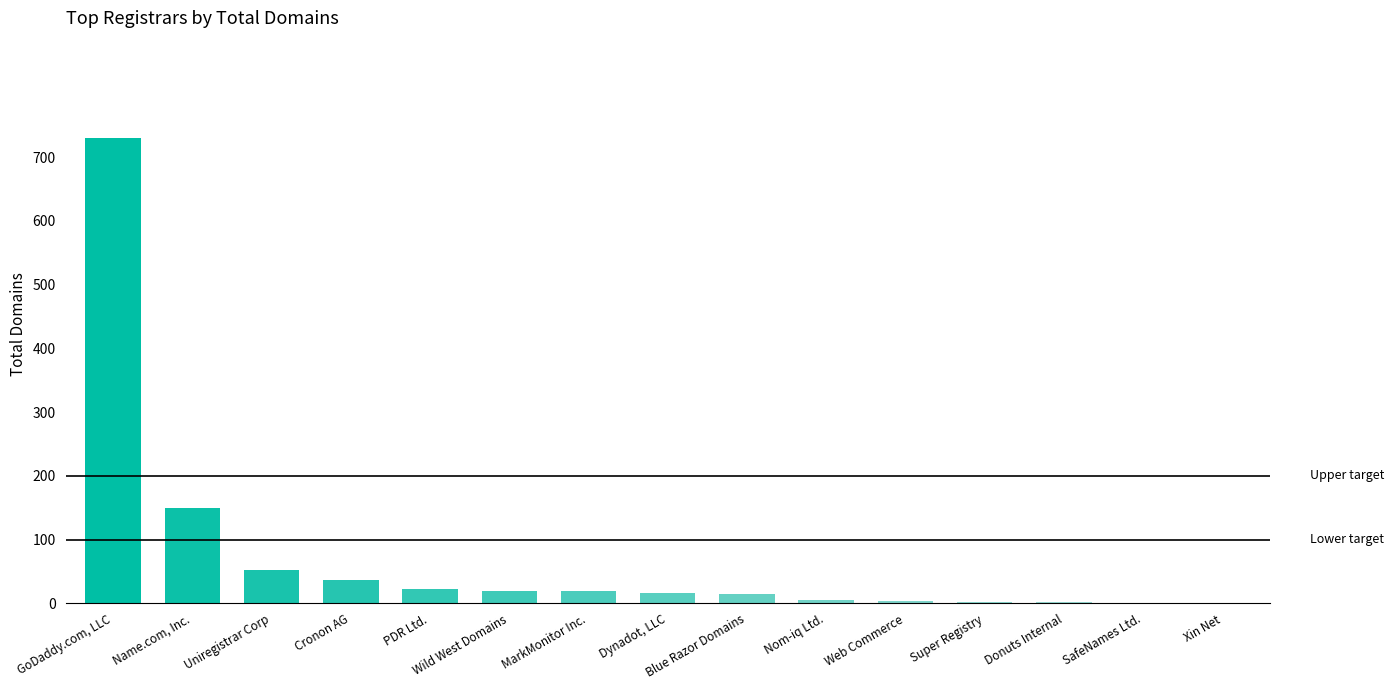

What is the average value?

72